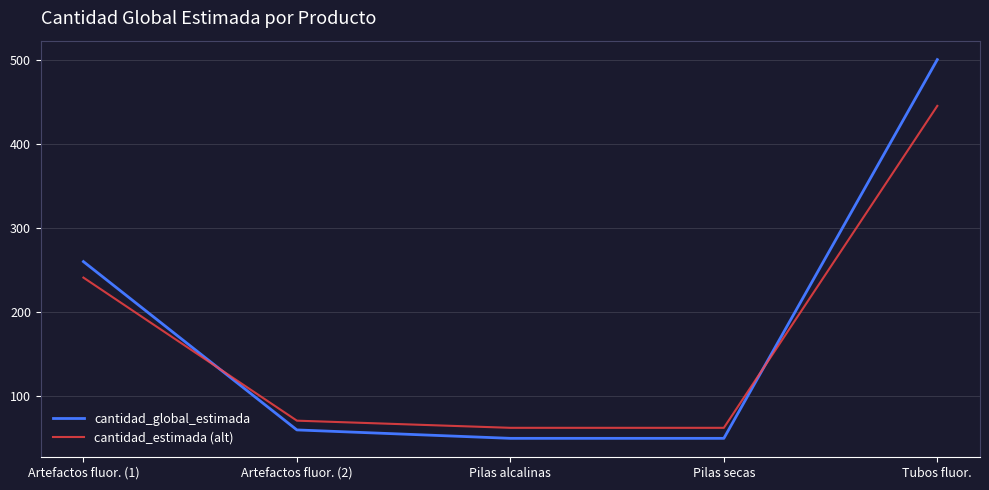

Where do cantidad_global_estimada and cantidad_estimada (alt) first cross each other?

Artefactos fluor. (1) and Artefactos fluor. (2)